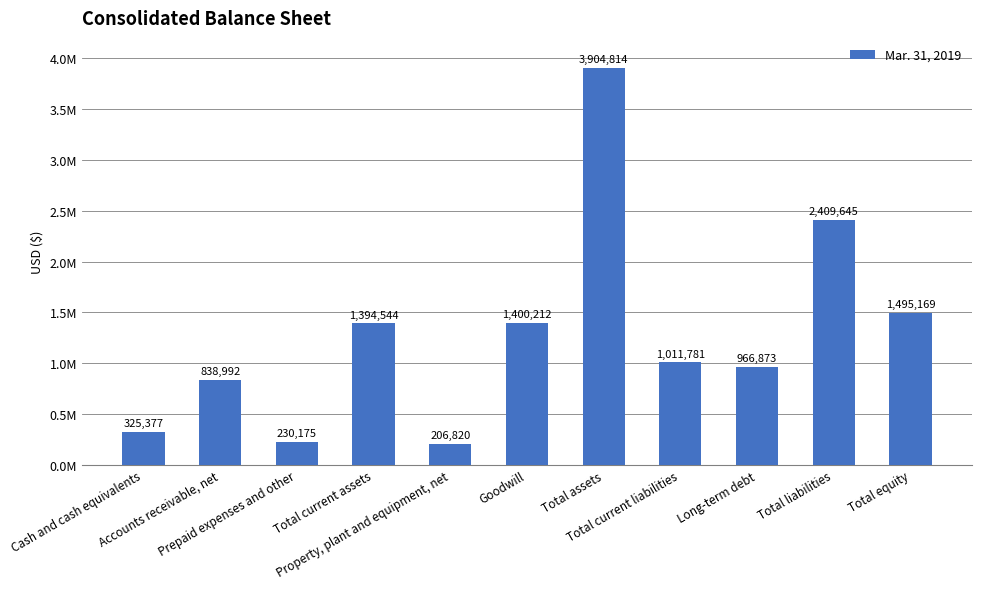

Rank the categories by value from lowest to highest.

Property, plant and equipment, net, Prepaid expenses and other, Cash and cash equivalents, Accounts receivable, net, Long-term debt, Total current liabilities, Total current assets, Goodwill, Total equity, Total liabilities, Total assets